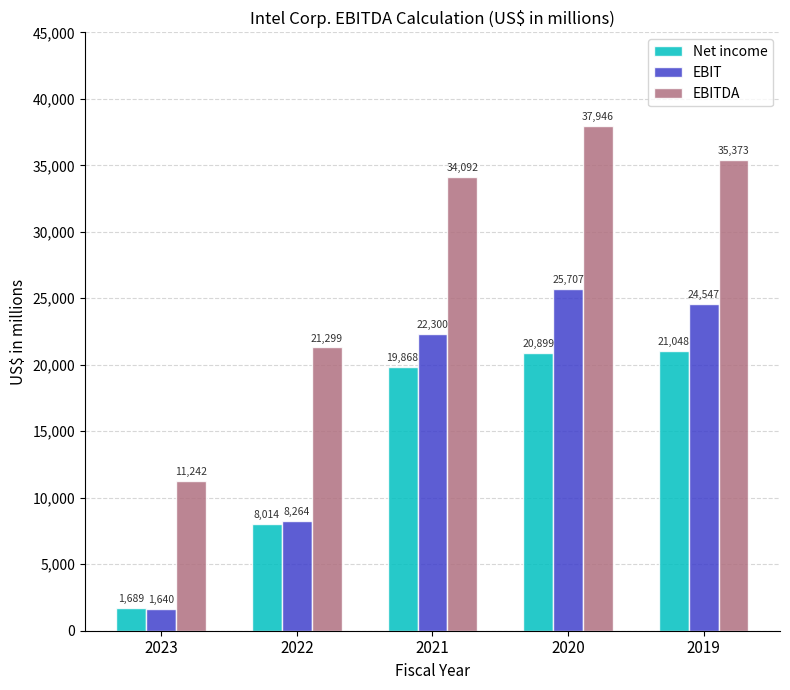

How many bars are there in each group?

3